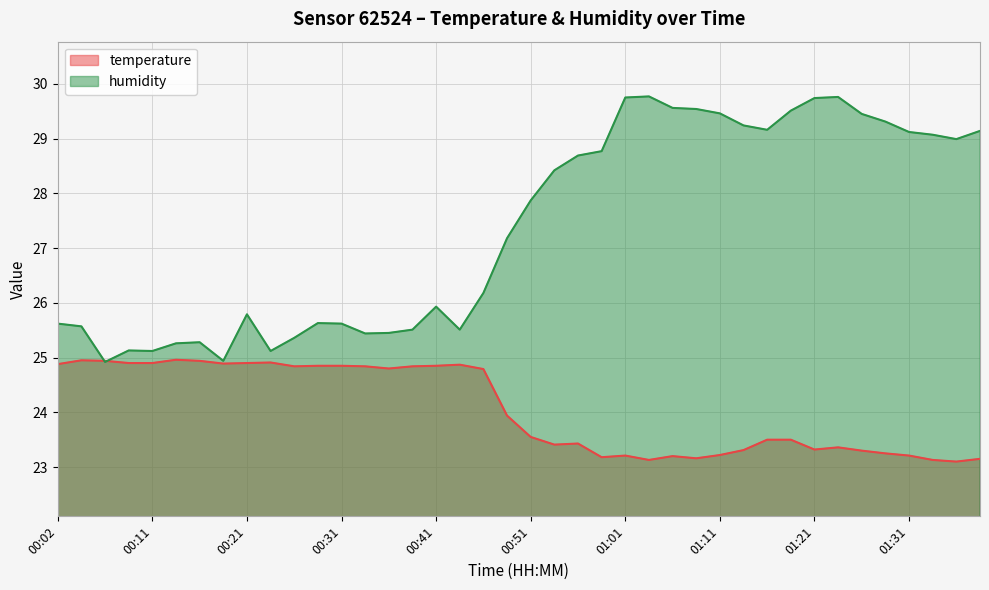

Count the number of data series in this chart.

2